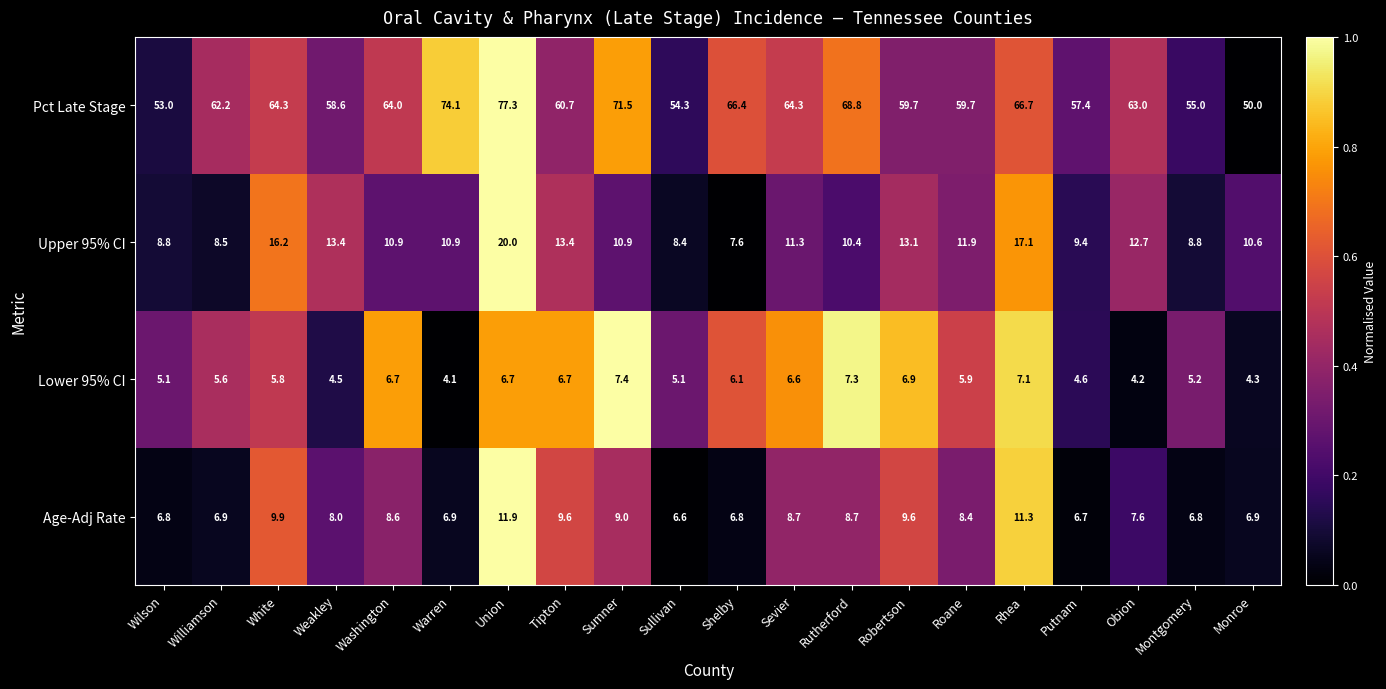

The value of Lower 95% CI at Sullivan is 5.1. True or false?

True